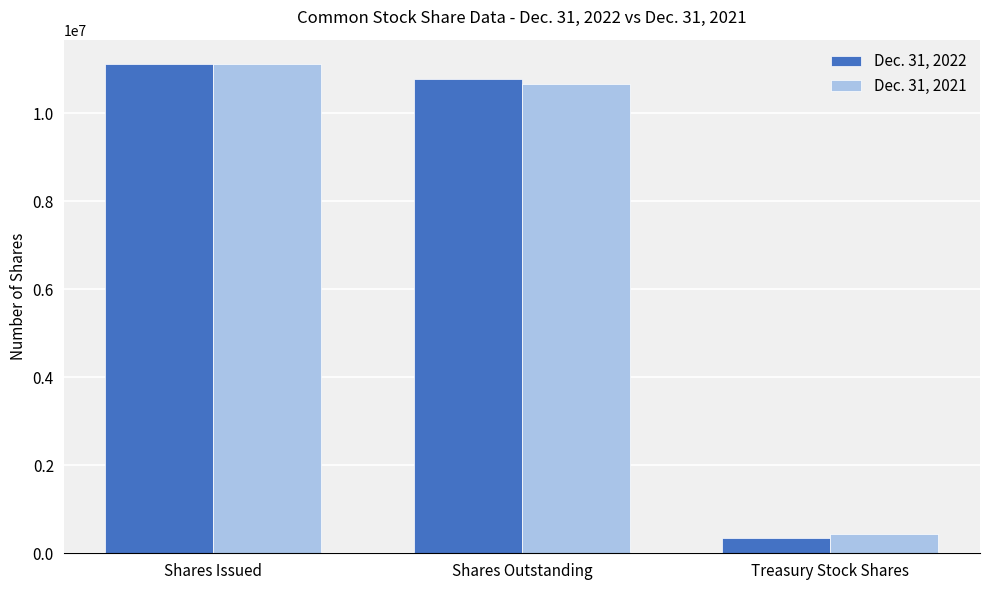

At which category is the sum across all series the highest?

Shares Issued